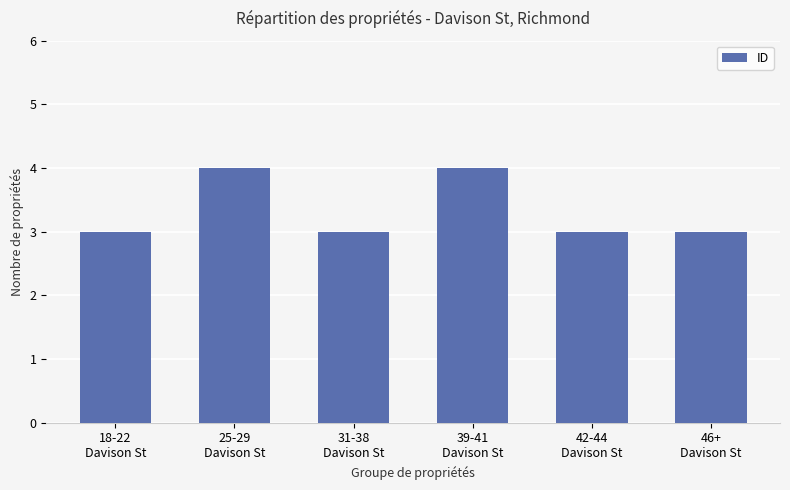

What is the value of the 6th bar from the left?

3